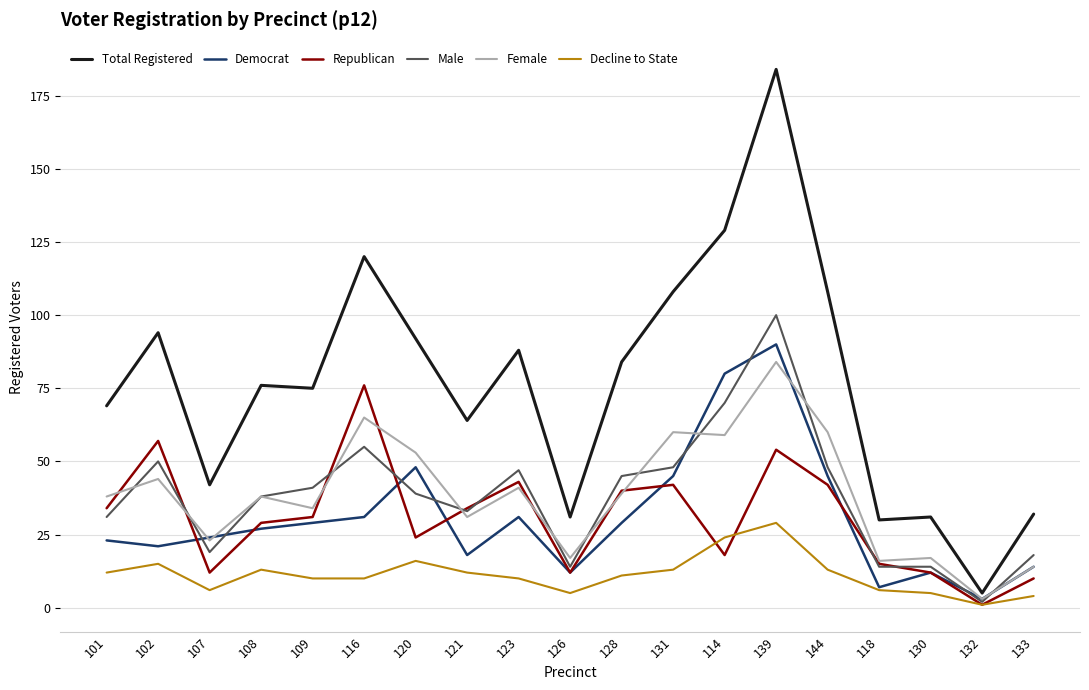

What is the difference between the Decline to State values at 123 and 126?

5